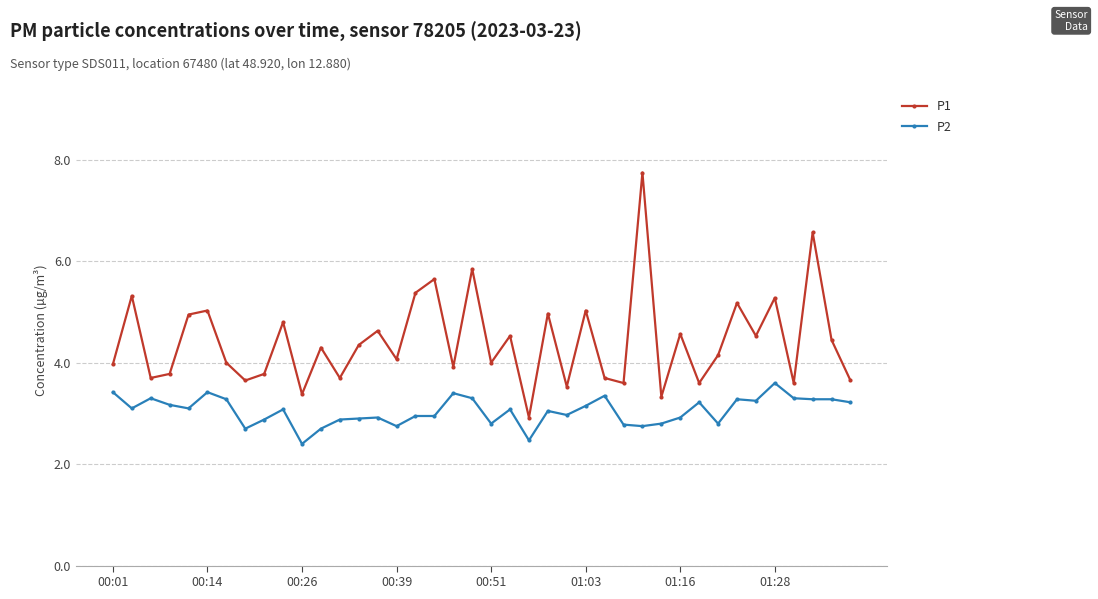

Which series has the largest total across all categories?

P1